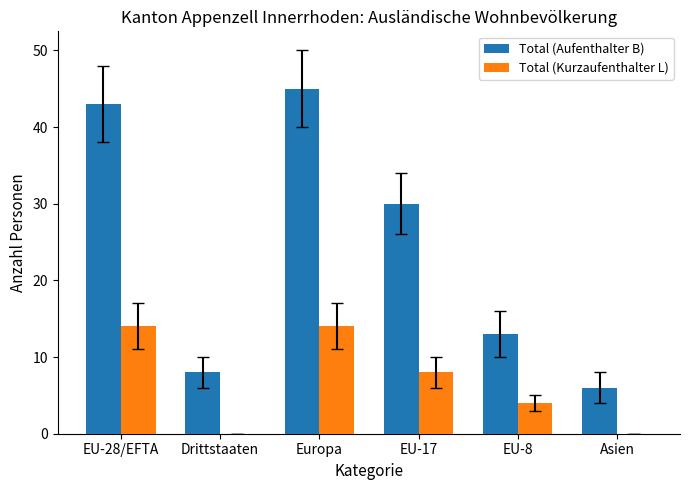

Which series has the widest spread of values?

Total (Aufenthalter B)